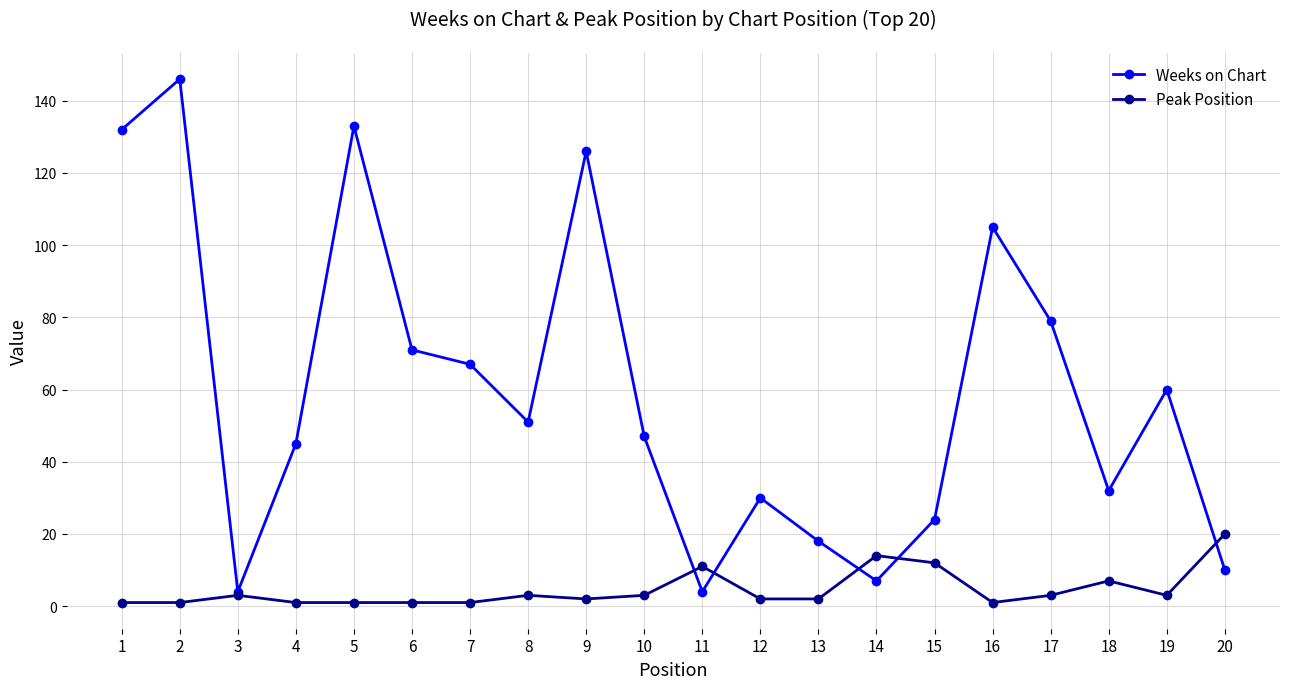

Which series has the largest total across all categories?

Weeks on Chart